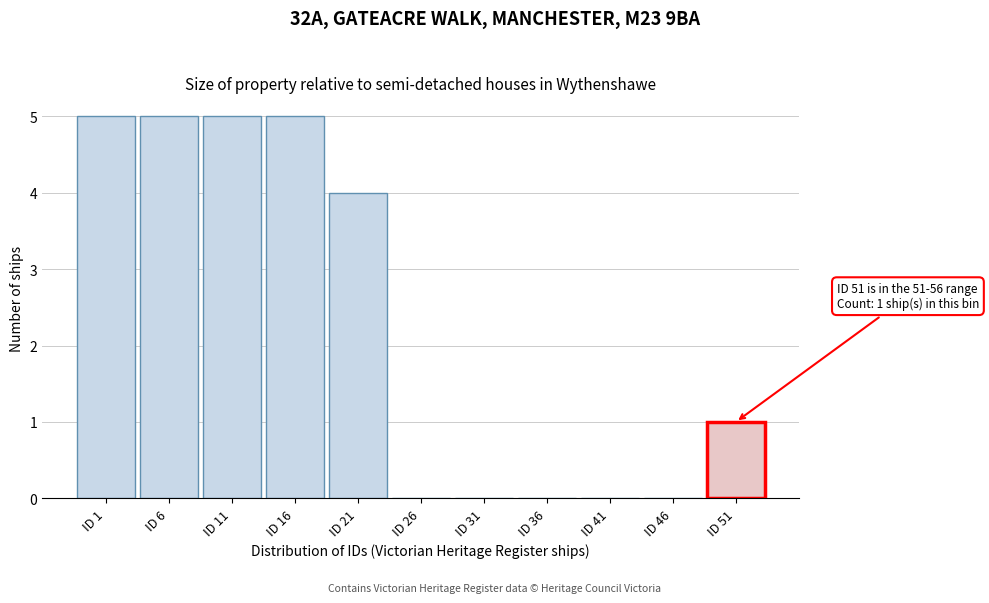

Reading left to right, extract all data points from this chart.

ID 1=5	ID 6=5	ID 11=5	ID 16=5	ID 21=4	ID 26=0	ID 31=0	ID 36=0	ID 41=0	ID 46=0	ID 51=1